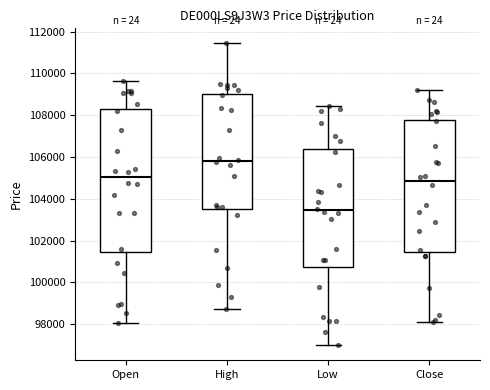

Reading left to right, transcribe this box plot: for each box, give where its median line is, the range the box spans, and where its two whiskers end, as read against the y-axis. The values are not printed on the chart, so give them approximately, as read against the axis.

Open: median 105000, box 101400 to 108200, whiskers 98000 to 109600
High: median 105800, box 103600 to 109000, whiskers 98800 to 111400
Low: median 103400, box 100800 to 106400, whiskers 97000 to 108400
Close: median 104800, box 101400 to 107800, whiskers 98000 to 109200